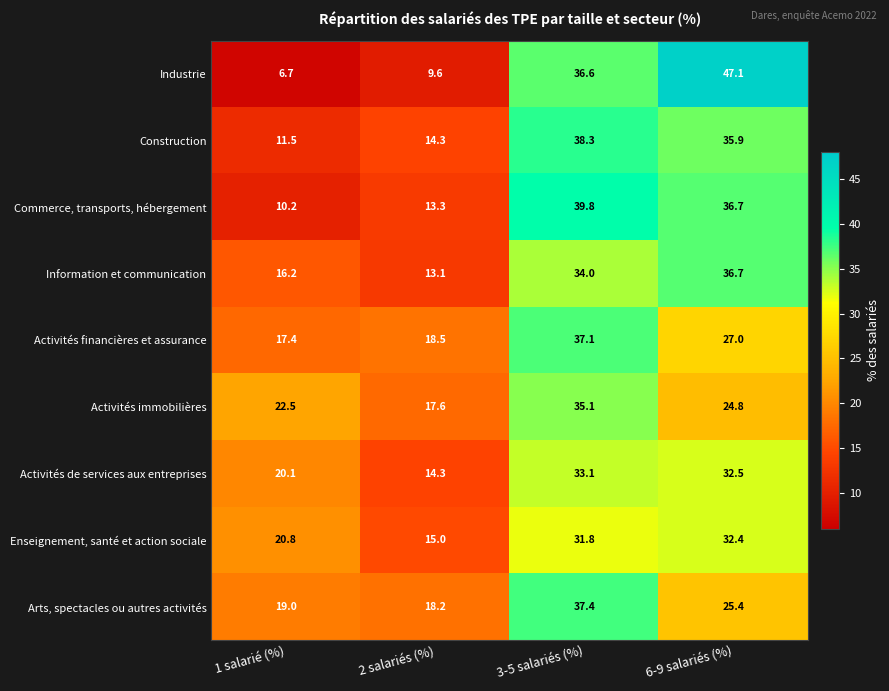

What is the total value across all series at 2 salariés (%)?

133.9